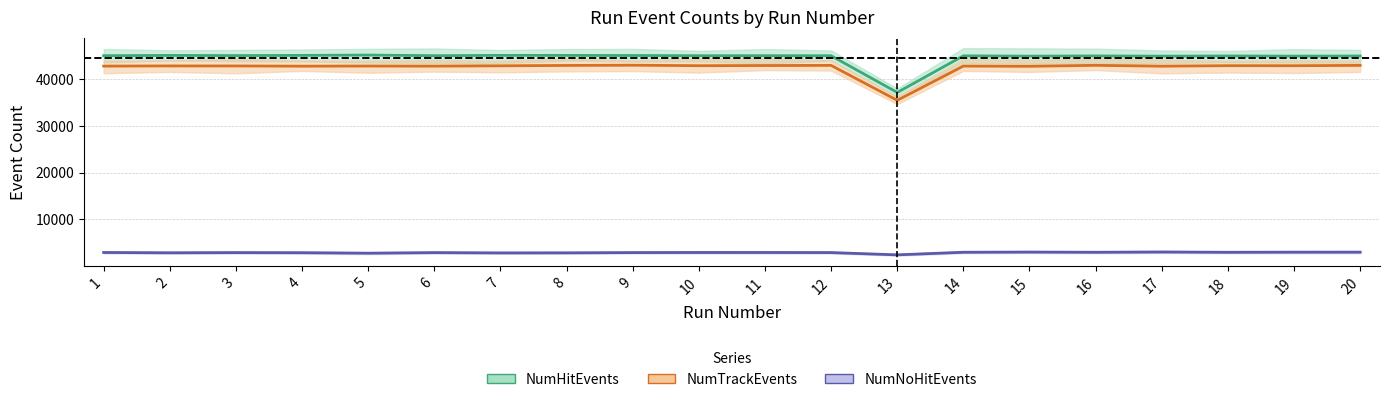

Where is NumNoHitEvents nearest to the value 2691?

5